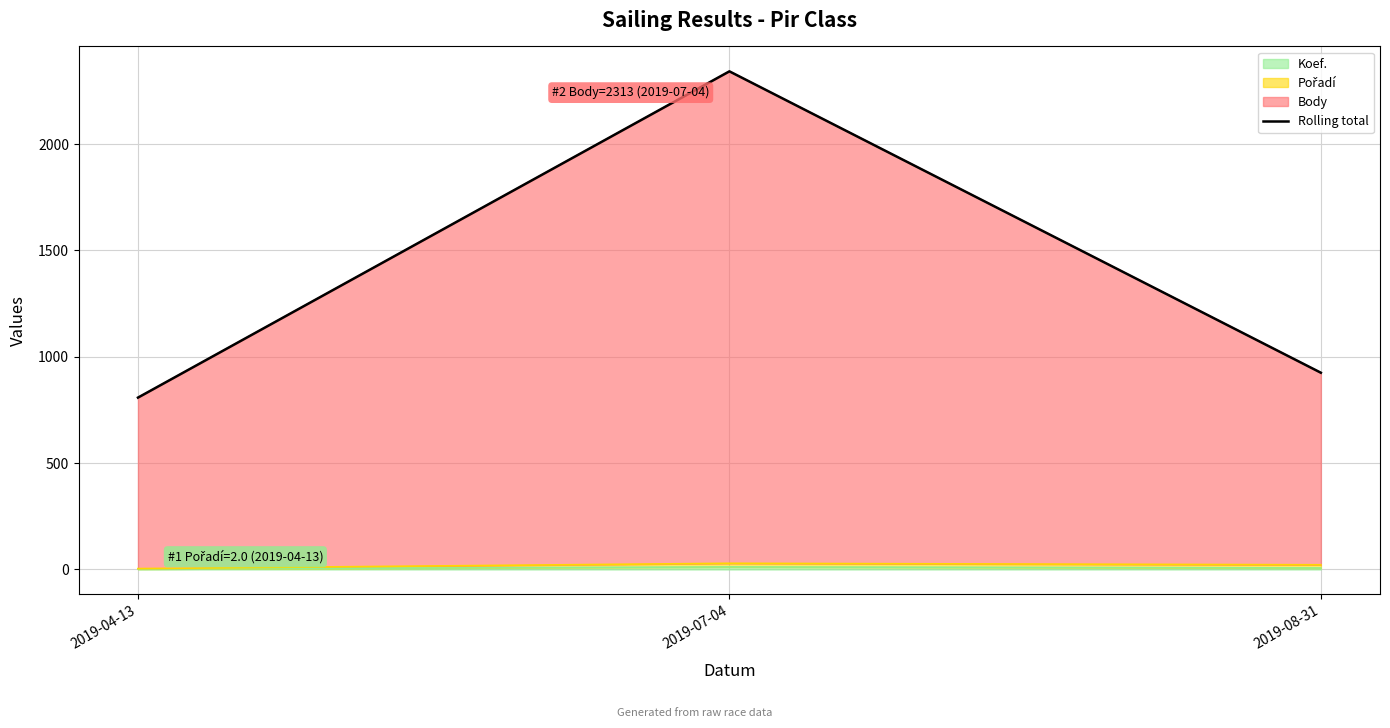

List the labels in order of value, smallest first.

2019-04-13, 2019-08-31, 2019-07-04